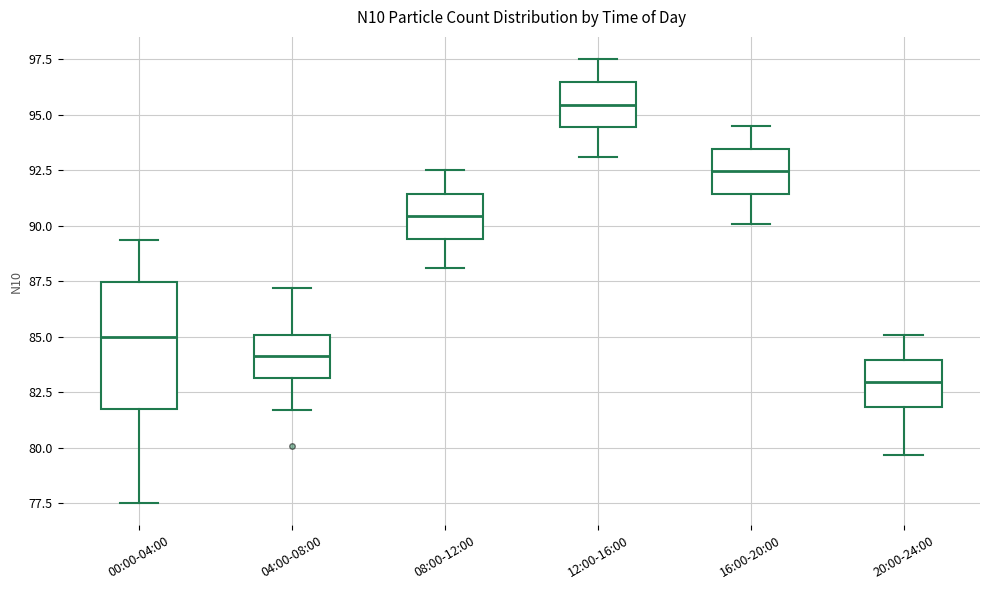

Comparing the boxes themselves (not the whiskers), which one is the tallest?

00:00-04:00